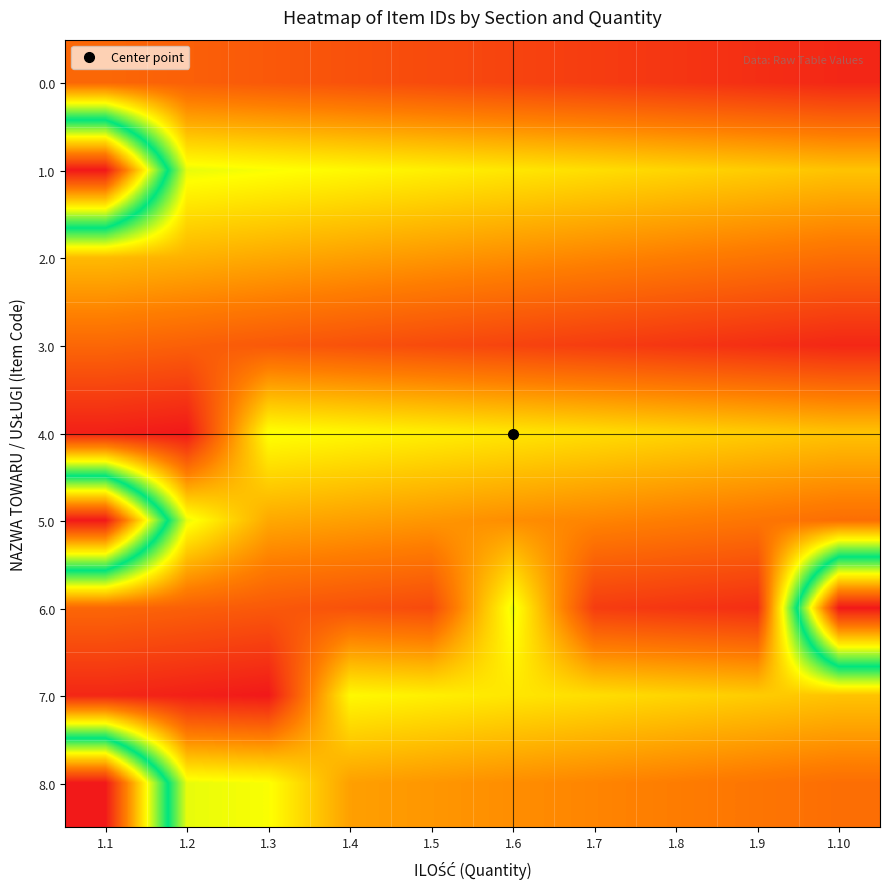

Reading left to right, extract all data points from this chart.

0.0: 1.1=1008527	1.2=1008528	1.3=1008529	1.4=1008530	1.5=1008531	1.6=1008532	1.7=1008533	1.8=1008534	1.9=1008535	1.10=1008536
1.0: 1.1=1008452	1.2=1008508	1.3=1008509	1.4=1008510	1.5=1008511	1.6=1008512	1.7=1008513	1.8=1008514	1.9=1008515	1.10=1008516
2.0: 1.1=1008517	1.2=1008518	1.3=1008519	1.4=1008520	1.5=1008521	1.6=1008522	1.7=1008523	1.8=1008524	1.9=1008525	1.10=1008526
3.0: 1.1=1008527	1.2=1008528	1.3=1008529	1.4=1008530	1.5=1008531	1.6=1008532	1.7=1008533	1.8=1008534	1.9=1008535	1.10=1008536
4.0: 1.1=1008537	1.2=1008538	1.3=1008509	1.4=1008510	1.5=1008511	1.6=1008512	1.7=1008513	1.8=1008514	1.9=1008515	1.10=1008516
5.0: 1.1=1008452	1.2=1008508	1.3=1008519	1.4=1008520	1.5=1008521	1.6=1008522	1.7=1008523	1.8=1008524	1.9=1008525	1.10=1008526
6.0: 1.1=1008527	1.2=1008528	1.3=1008529	1.4=1008530	1.5=1008531	1.6=1008508	1.7=1008533	1.8=1008534	1.9=1008535	1.10=1008452
7.0: 1.1=1008536	1.2=1008537	1.3=1008538	1.4=1008510	1.5=1008511	1.6=1008512	1.7=1008513	1.8=1008514	1.9=1008515	1.10=1008516
8.0: 1.1=1008452	1.2=1008508	1.3=1008509	1.4=1008520	1.5=1008521	1.6=1008522	1.7=1008523	1.8=1008524	1.9=1008525	1.10=1008526